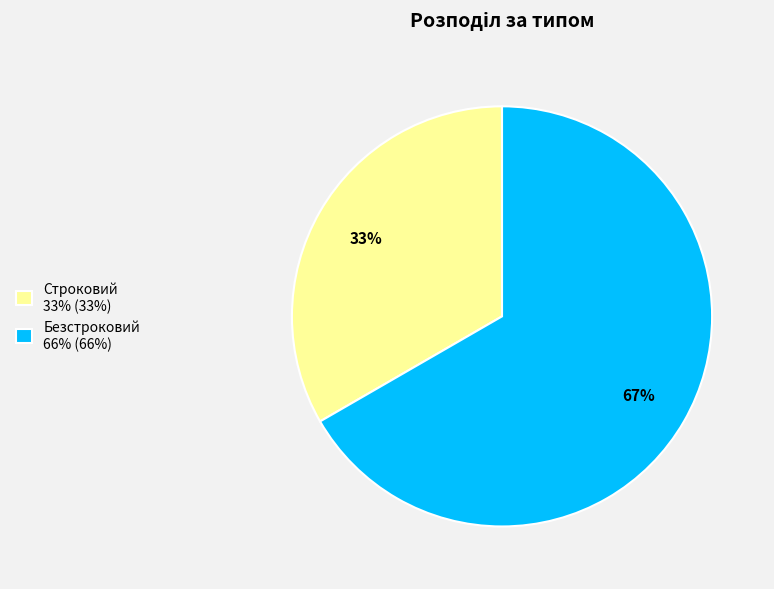

How many segments does this pie chart have?

2